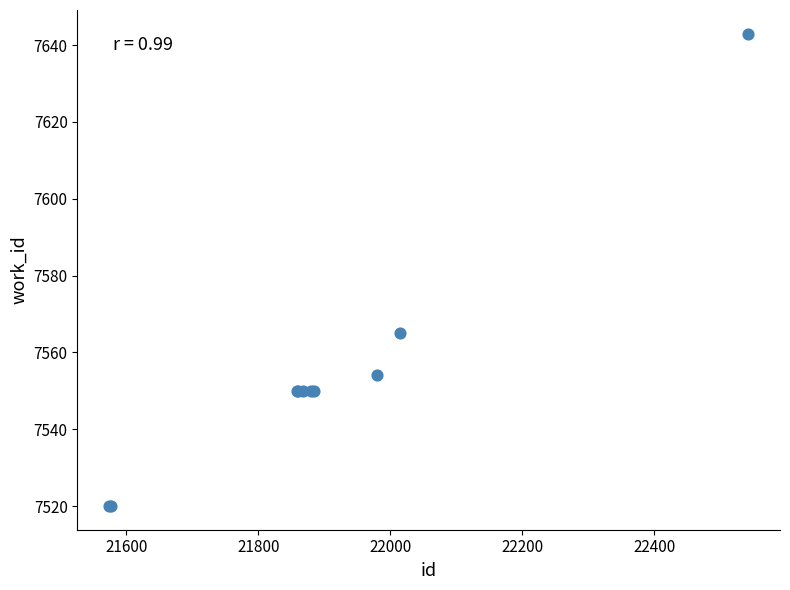

What Y value in the scatter plot is closest to 7581?

7565